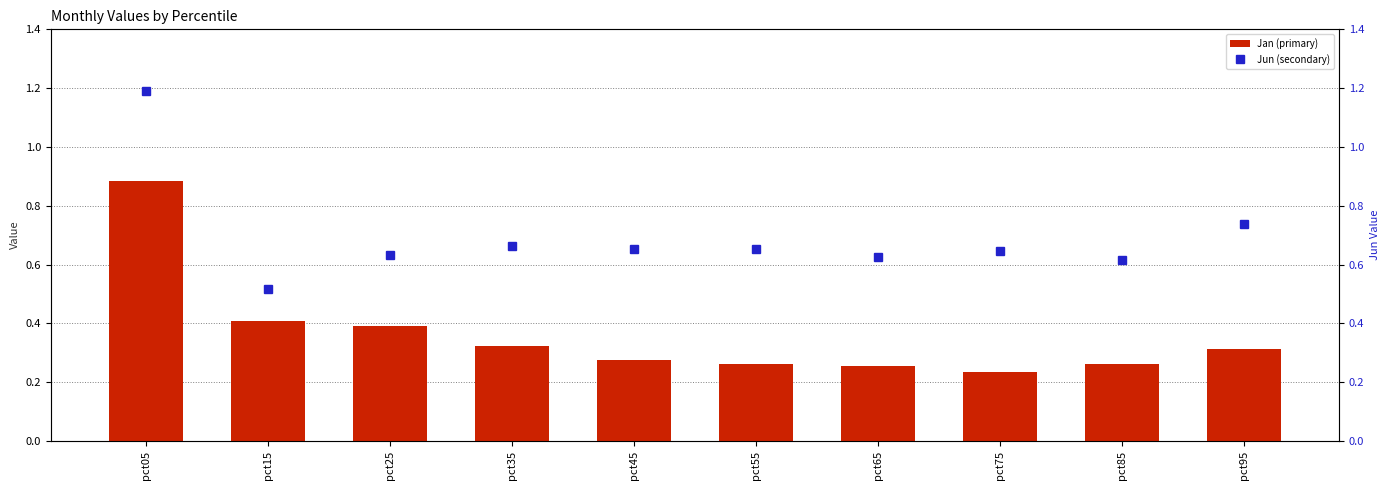

What is the sum of all Jan (primary) values?

3.6